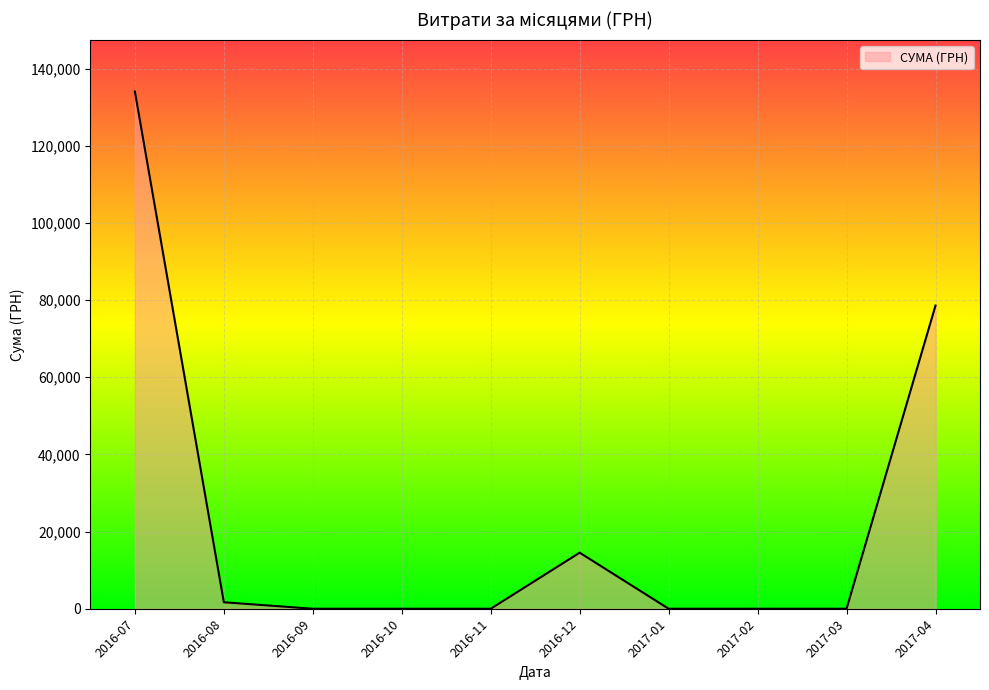

The value at 2017-01 is 49690.4. True or false?

False